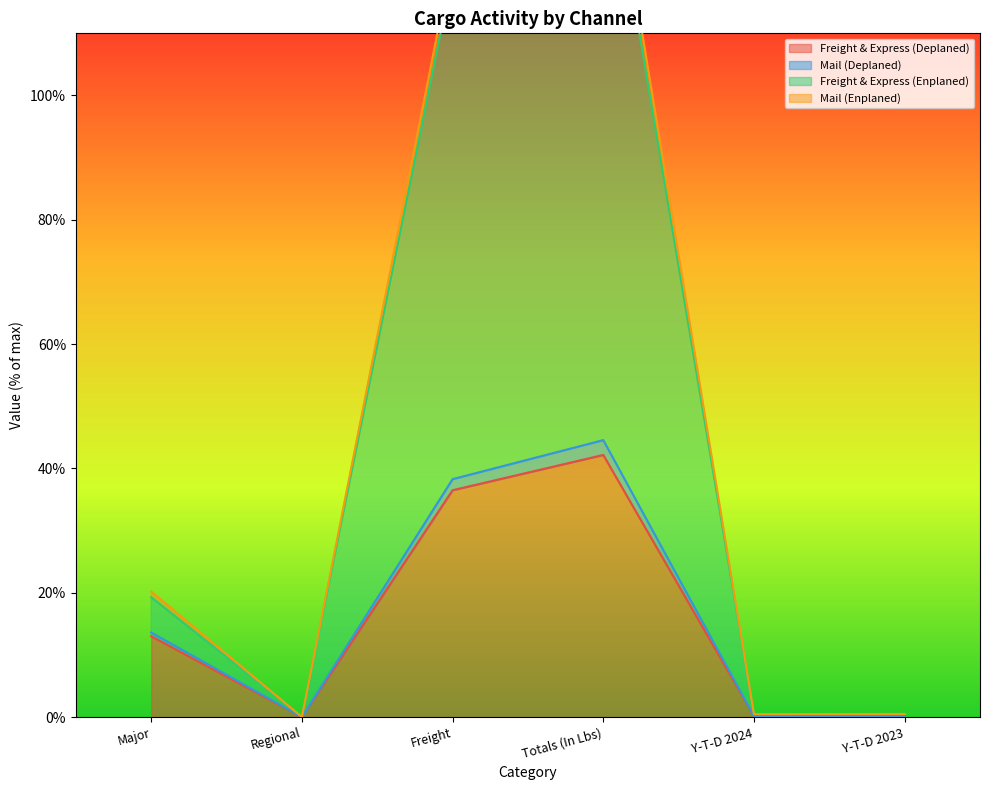

How many values in the Mail (Deplaned) series are below 13?

3